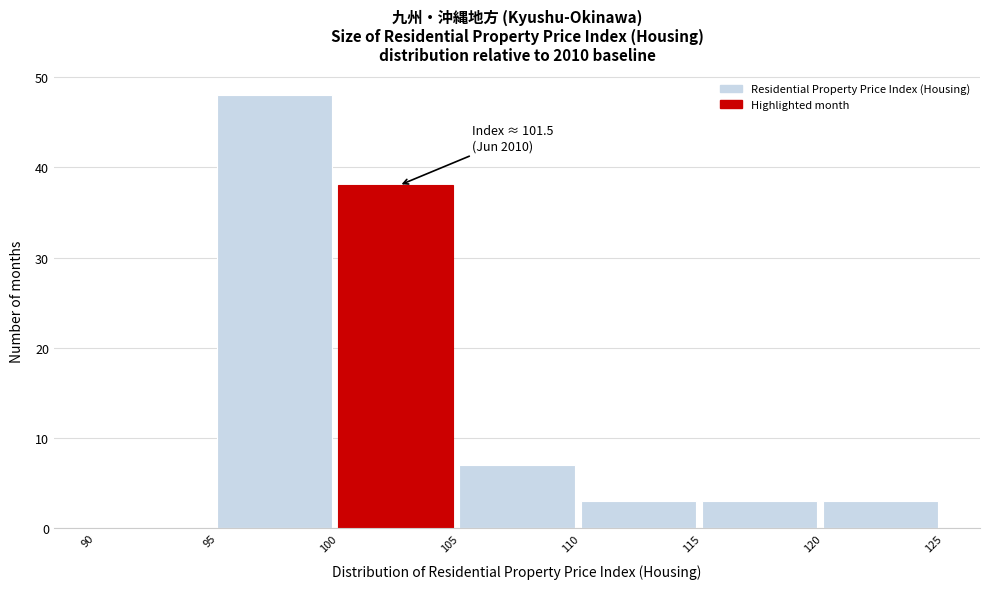

Which range on the x-axis has the tallest bar?

95 to 100